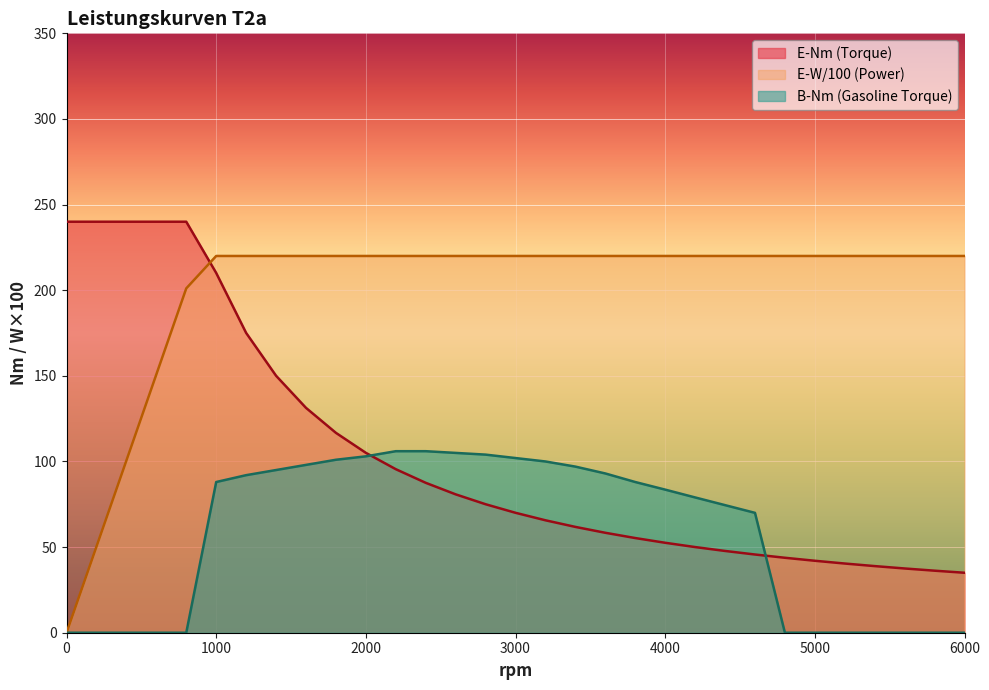

Reading right to left, what are all the values shown in this chart?

E-Nm (Torque): 6000=35.0	5800=36.2	5600=37.5	5400=38.9	5200=40.4	5000=42.0	4800=43.8	4600=45.7	4400=47.7	4200=50.0	4000=52.5	3800=55.3	3600=58.4	3400=61.8	3200=65.7	3000=70.0	2800=75.0	2600=80.8	2400=87.5	2200=95.5	2000=105.0	1800=116.7	1600=131.3	1400=150.1	1200=175.1	1000=210.1	800=240.0	600=240.0	400=240.0	200=240.0	0=240.0
E-W/100 (Power): 6000=220.0	5800=220.0	5600=220.0	5400=220.0	5200=220.0	5000=220.0	4800=220.0	4600=220.0	4400=220.0	4200=220.0	4000=220.0	3800=220.0	3600=220.0	3400=220.0	3200=220.0	3000=220.0	2800=220.0	2600=220.0	2400=220.0	2200=220.0	2000=220.0	1800=220.0	1600=220.0	1400=220.0	1200=220.0	1000=220.0	800=201.1	600=150.8	400=100.5	200=50.3	0=0.0
B-Nm (Gasoline Torque): 6000=0.0	5800=0.0	5600=0.0	5400=0.0	5200=0.0	5000=0.0	4800=0.0	4600=70.0	4400=74.5	4200=79.0	4000=83.6	3800=88.0	3600=93.0	3400=97.0	3200=100.0	3000=102.0	2800=104.0	2600=105.0	2400=106.0	2200=106.0	2000=103.0	1800=101.0	1600=98.0	1400=95.0	1200=92.0	1000=88.0	800=0.0	600=0.0	400=0.0	200=0.0	0=0.0